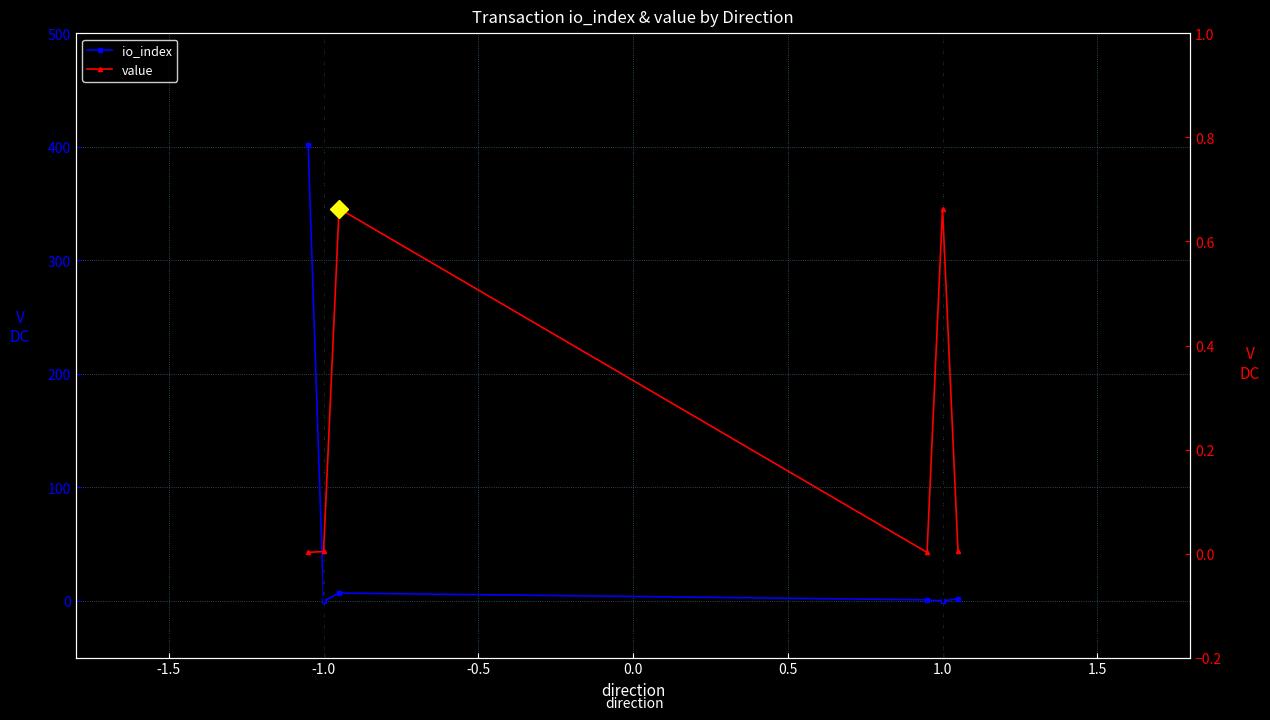

How many interior local peaks does the io_index series have?

1